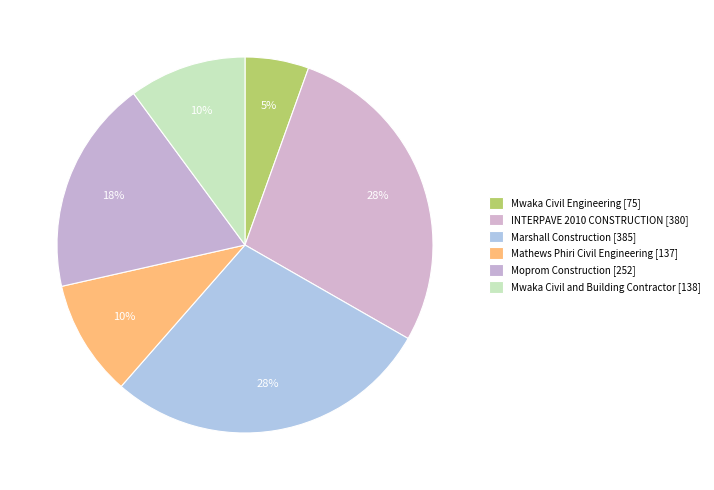

Count the number of slices in the pie.

6